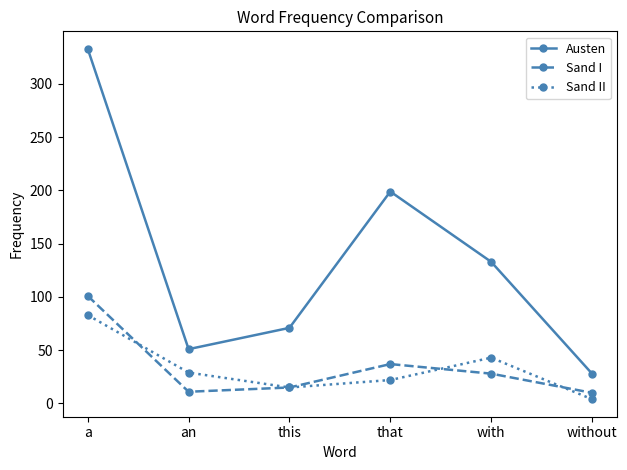

True or false: Sand II and Austen intersect in this chart.

False